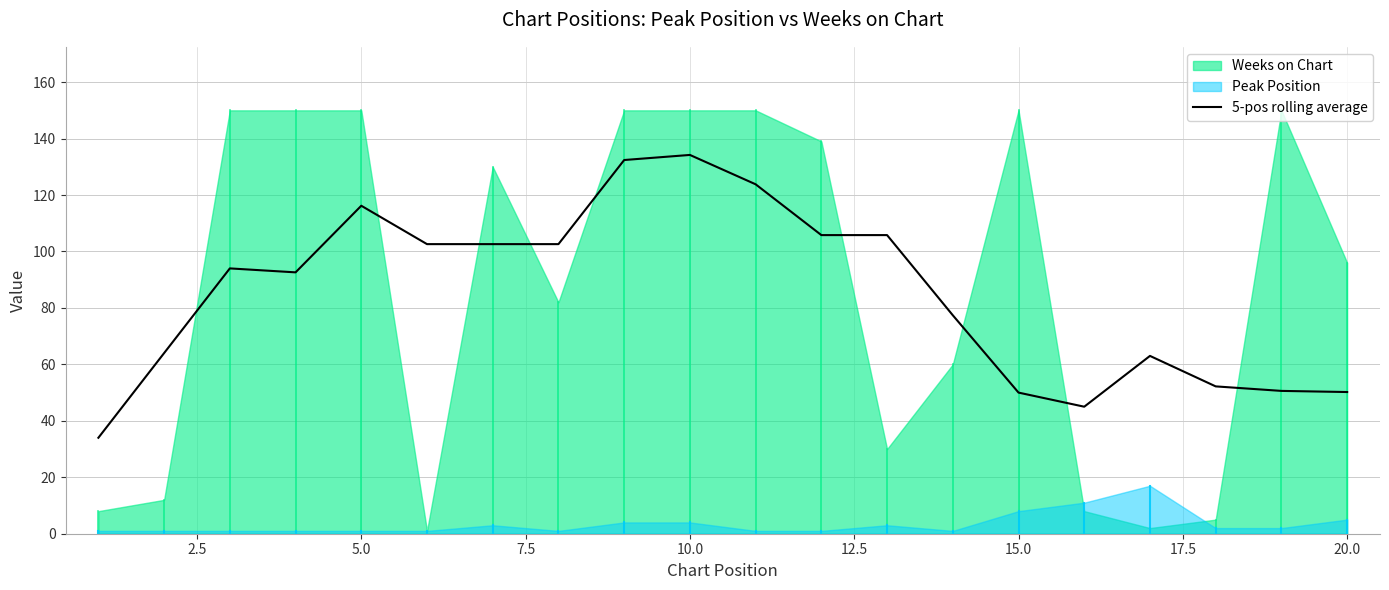

What is the value of the 18th point from the left?

52.2